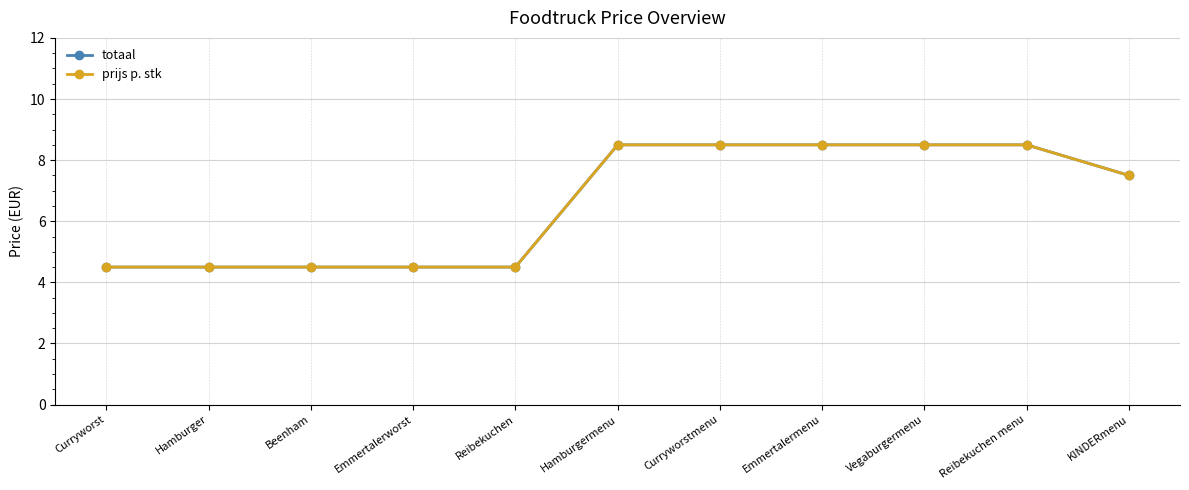

Does the chart have visible grid lines?

Yes